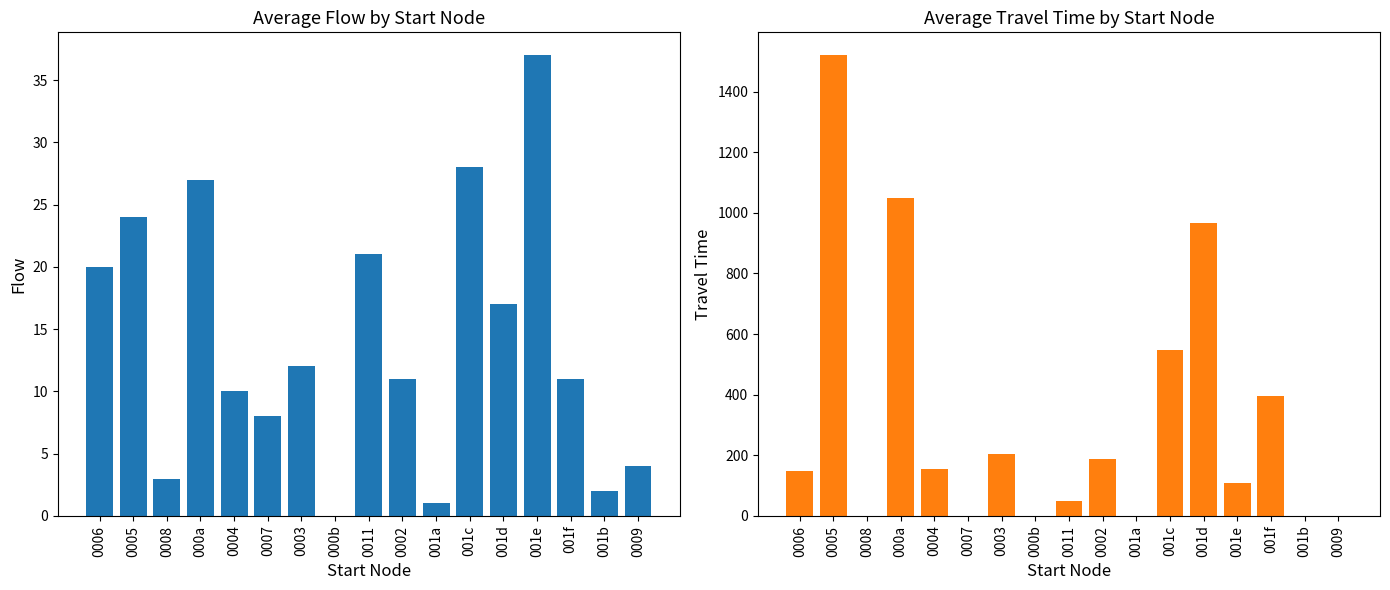

True or false: flow has a value of 11.0 at 0002.

True